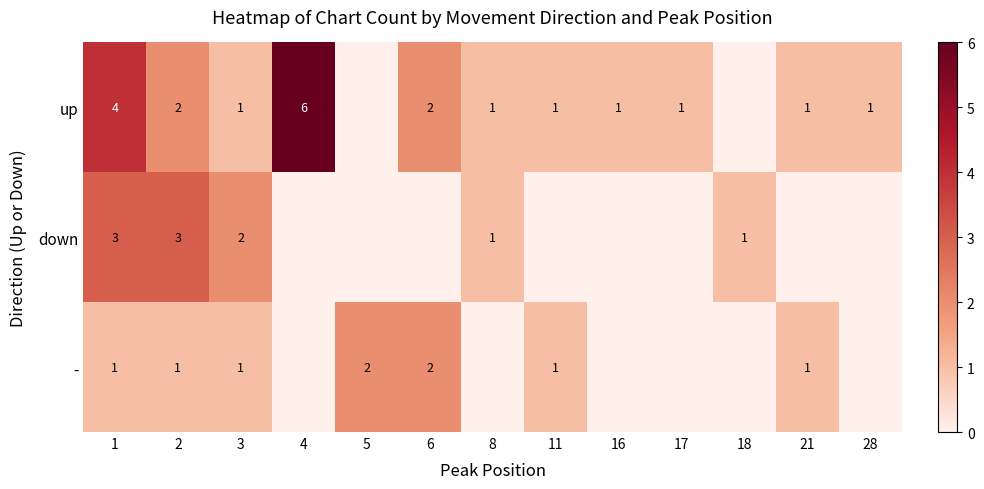

At 2, list the series in order from smallest to largest.

-, up, down